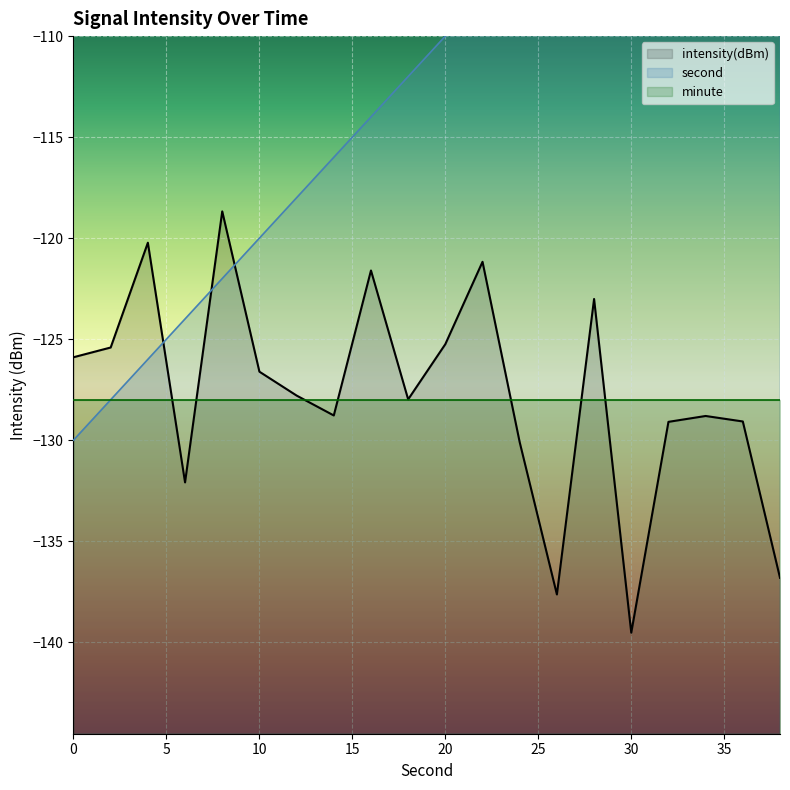

At which category does the chart reach its peak across all series?

38